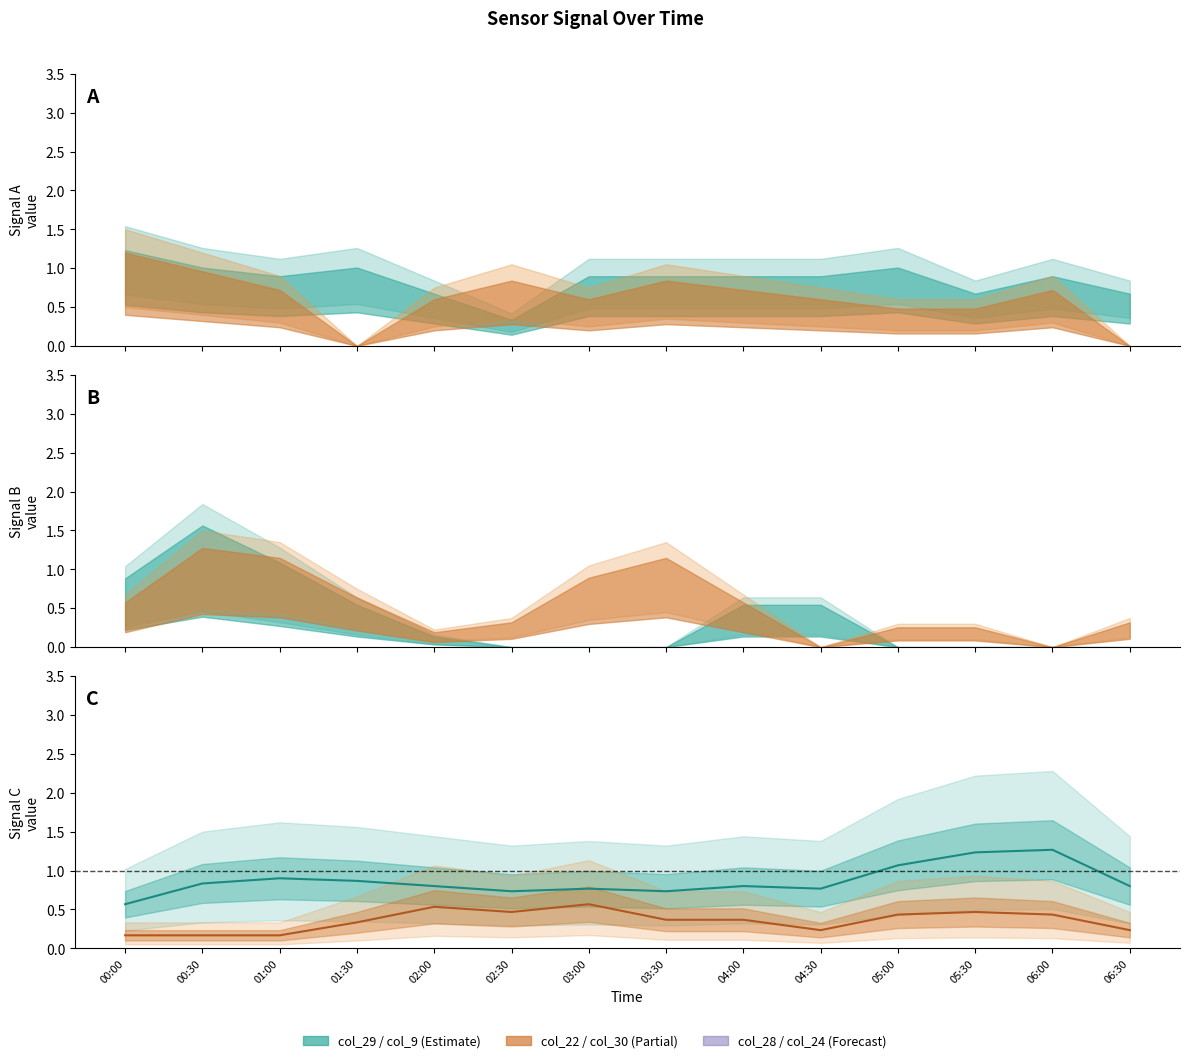

Reading right to left, list all the values displayed in this chart.

0.8	1.3	1.2	1.1	0.8	0.8	0.7	0.8	0.7	0.8	0.9	0.9	0.8	0.6